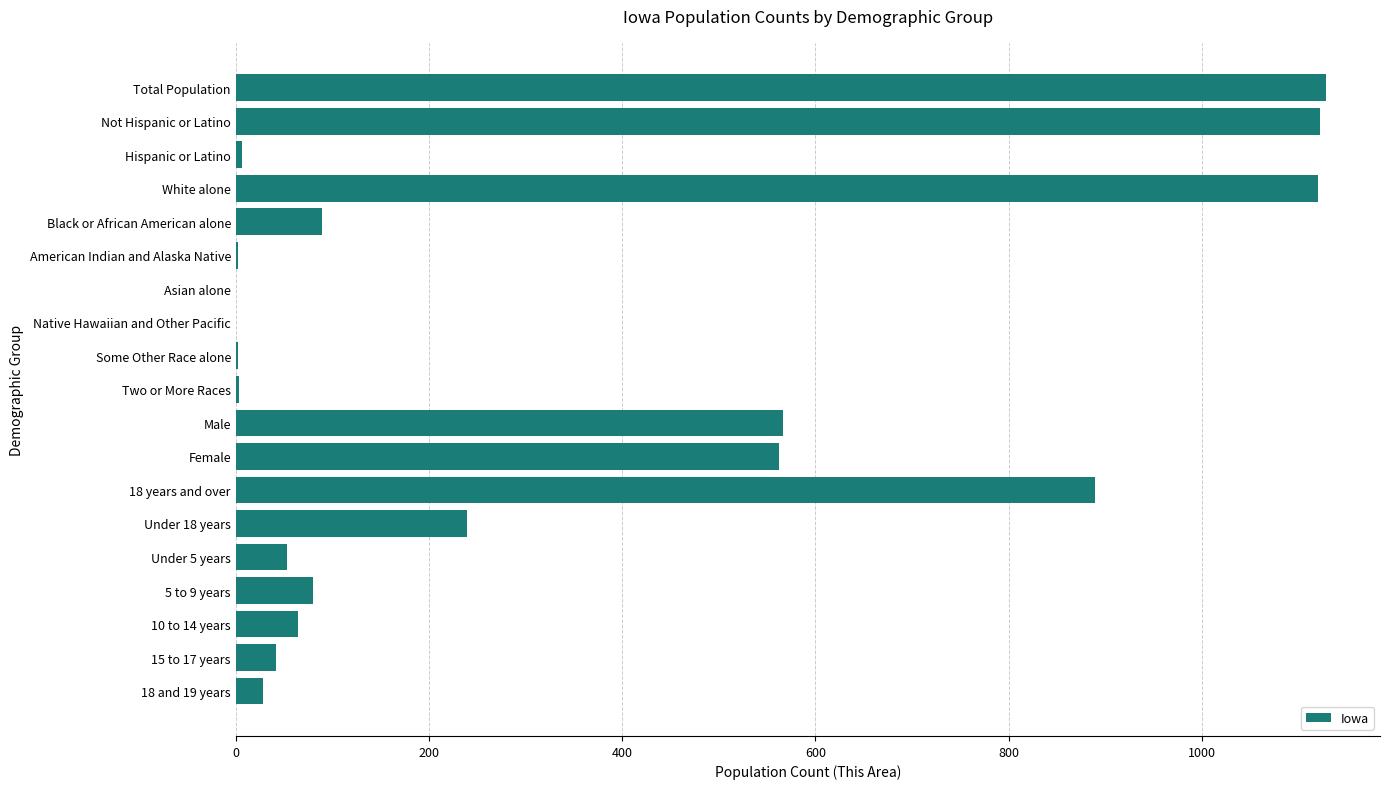

Is it true that the value at Native Hawaiian and Other Pacific is 0?

True